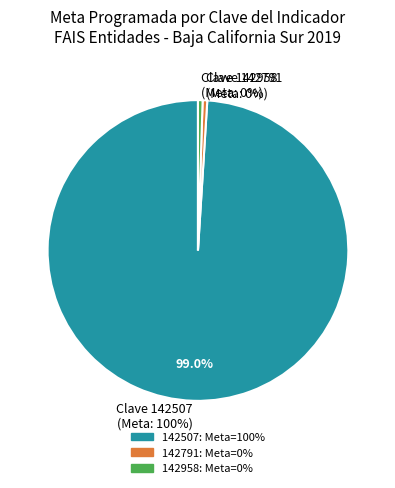

Is 142791 the majority of the pie?

No